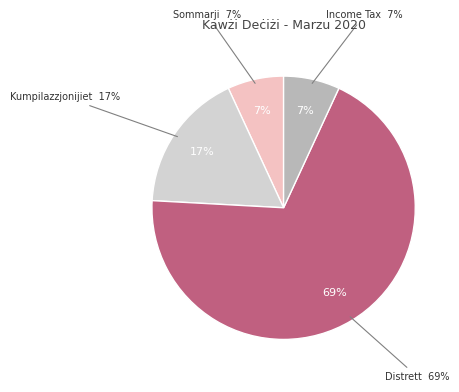

How many slices are in this pie chart?

4